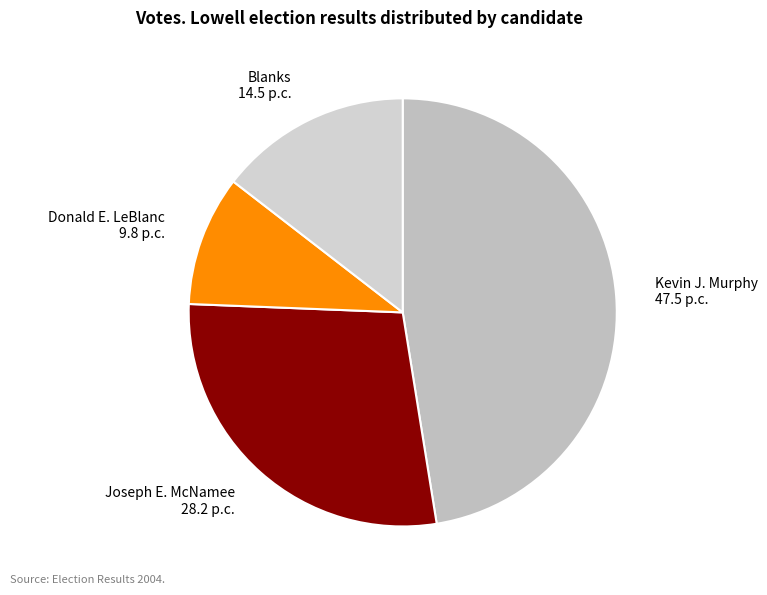

Do Joseph E. McNamee 28.2 p.c. and Blanks 14.5 p.c. together represent more than half of the pie?

No